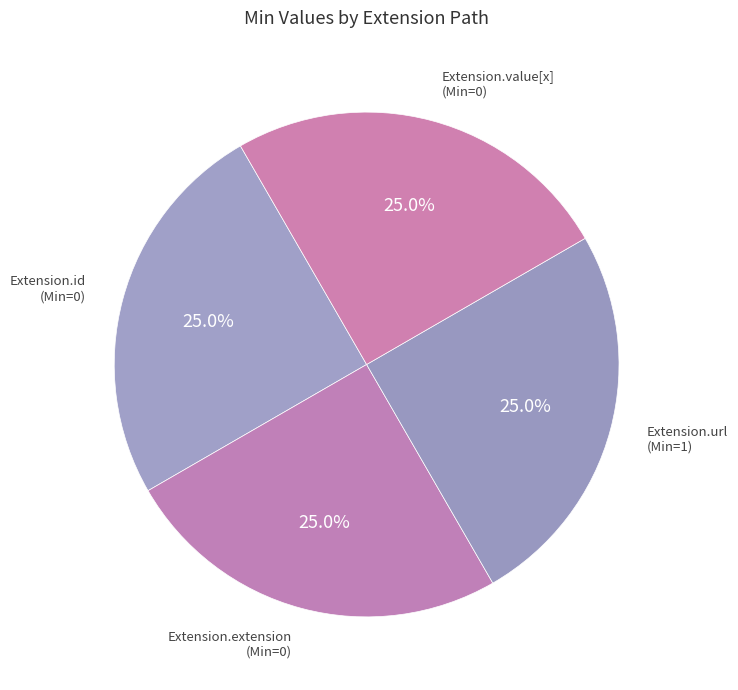

How many segments does this pie chart have?

4